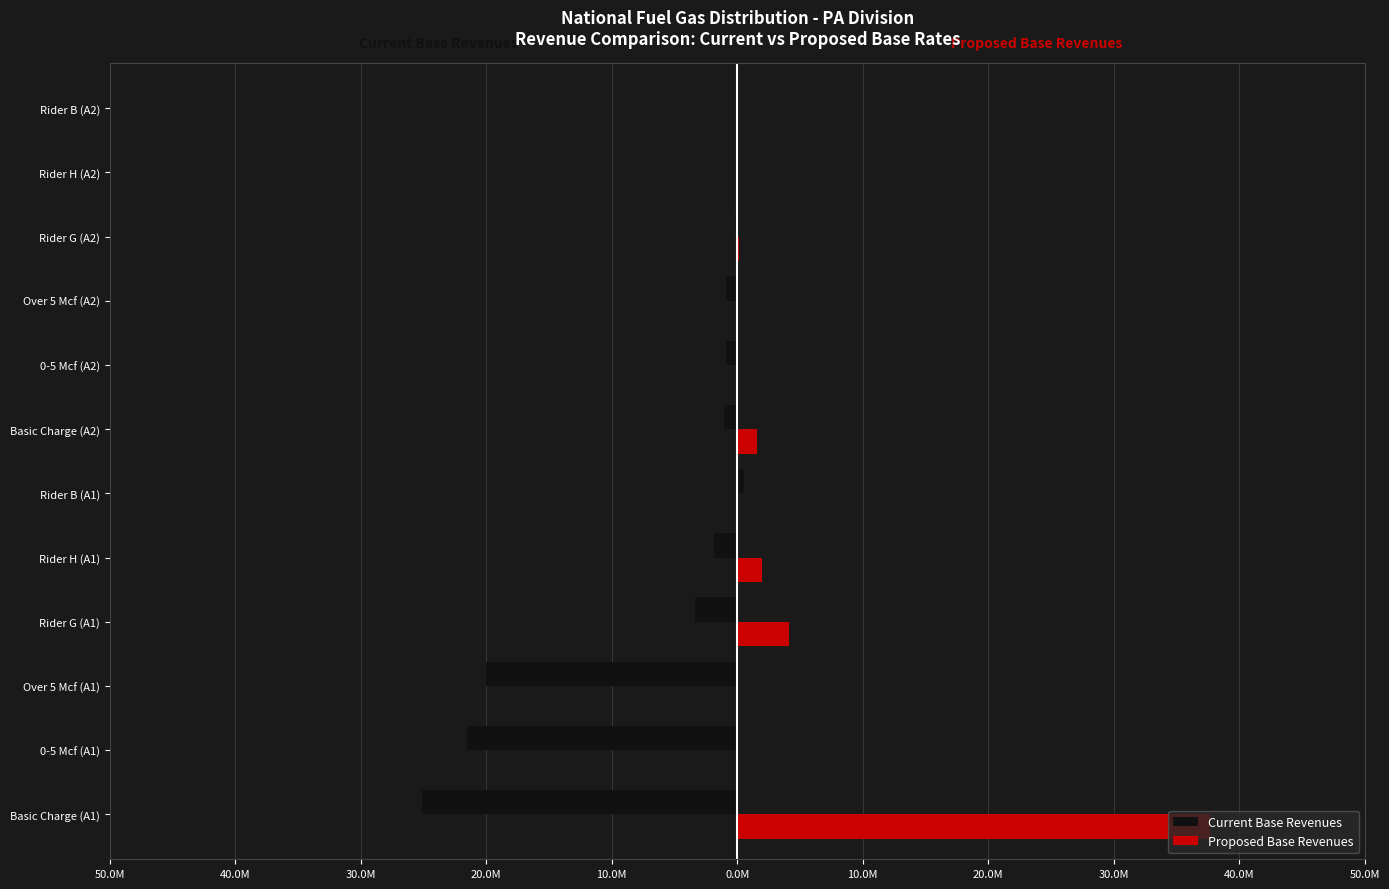

What are all the series names shown in the legend?

Current Base Revenues, Proposed Base Revenues